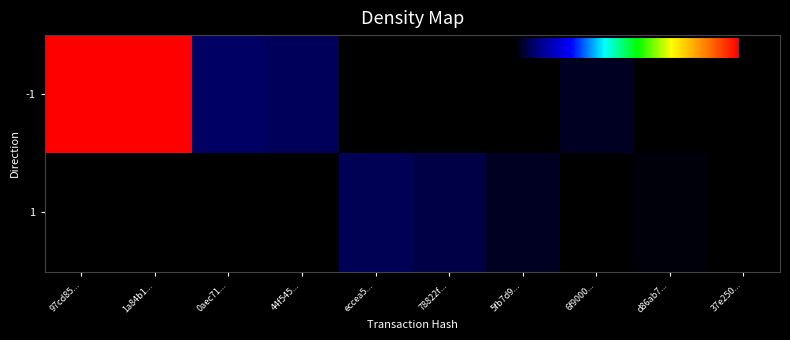

Which series has the widest spread of values?

-1